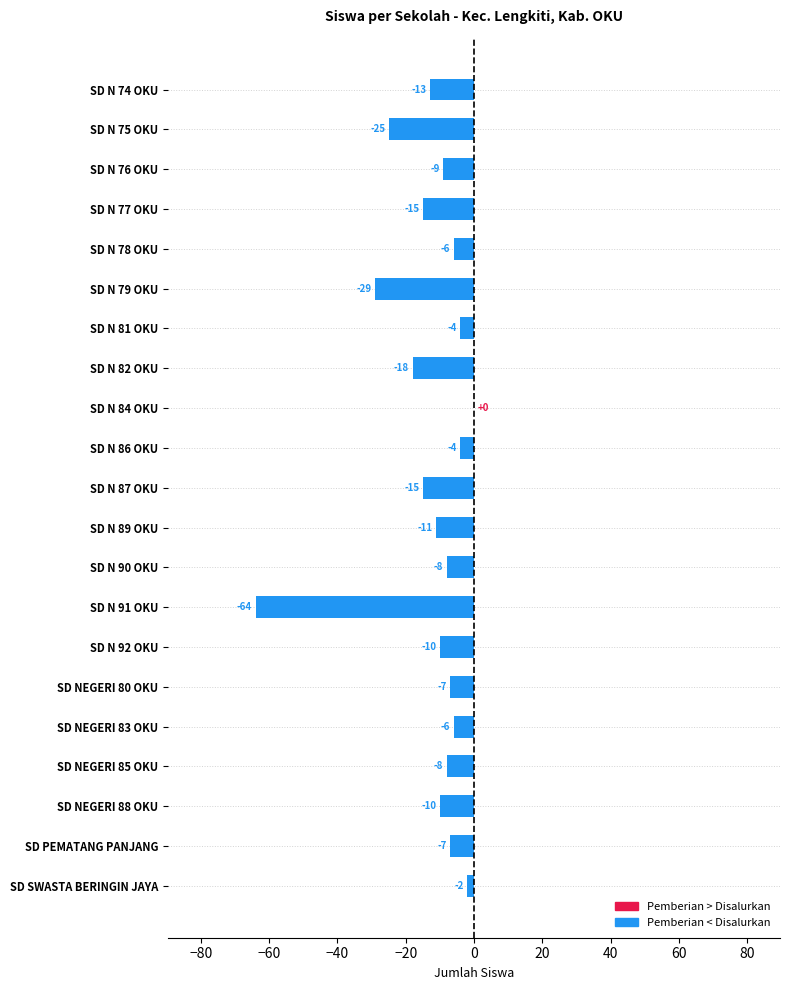

At which category does the chart reach its peak across all series?

SD N 84 OKU